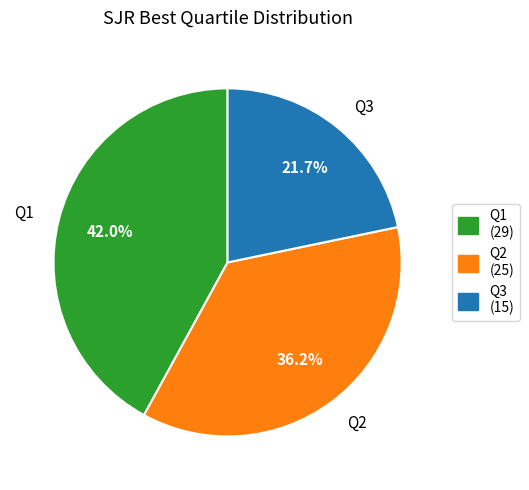

How many slices are in this pie chart?

3